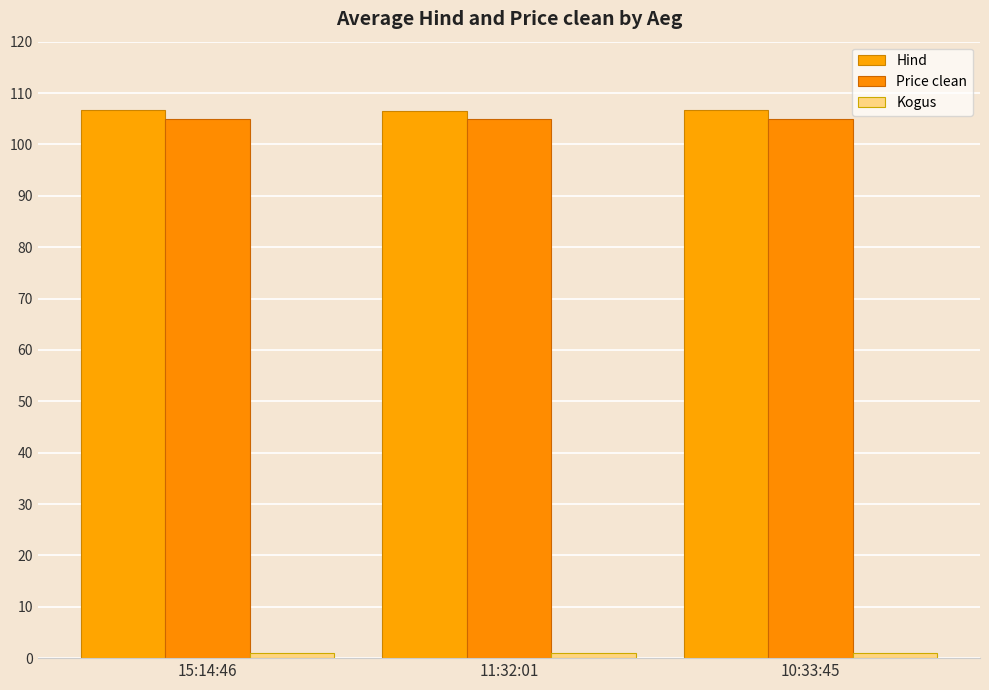

How many bars are there in each group?

3